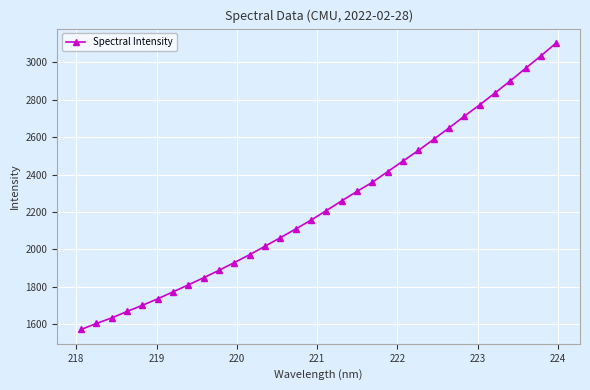

What is the maximum value shown in the chart?

3103.0